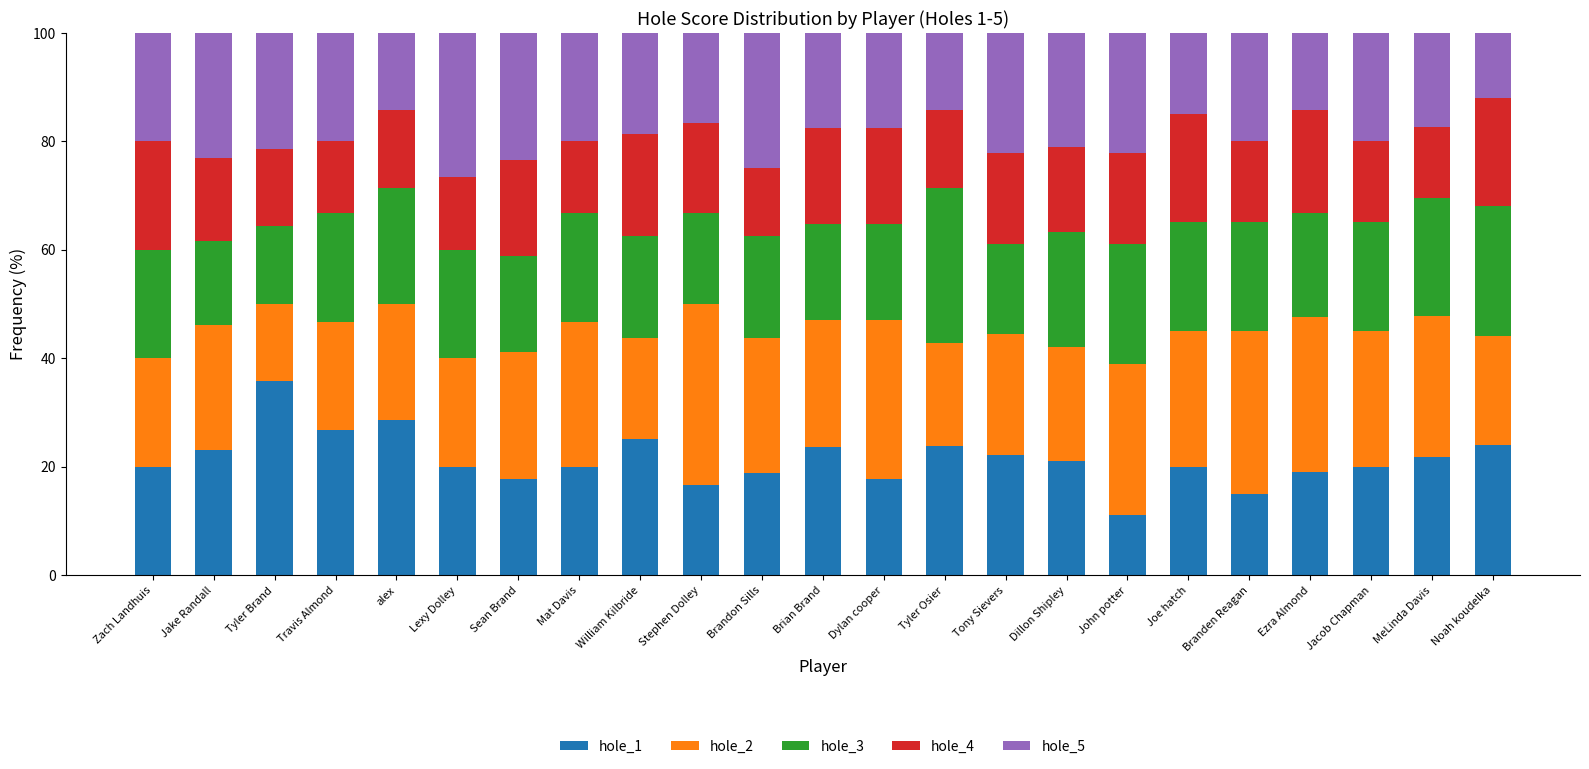

The hole_1 series shows 49.9 at Tyler Brand. True or false?

False